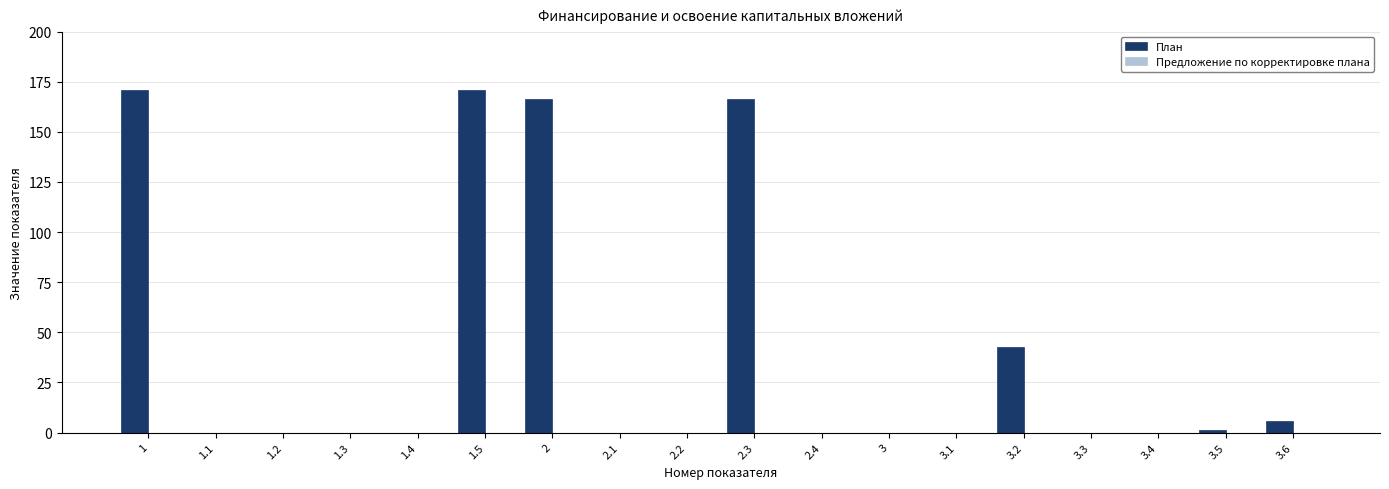

Is it true that the value at 1.2 is 94.0?

False